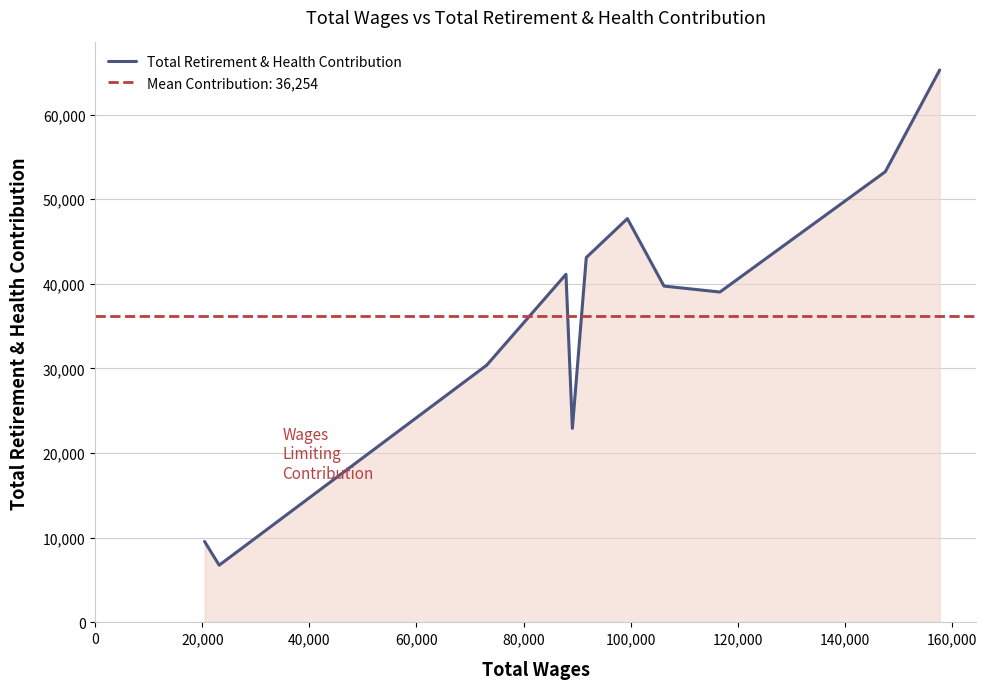

What is the lowest value of the Total Retirement & Health Contribution series?

6757